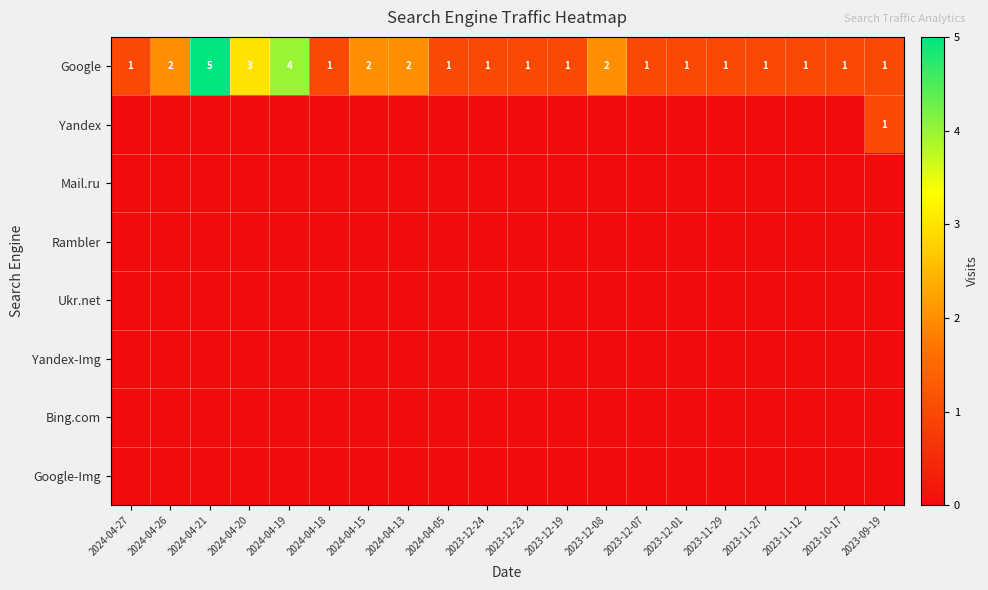

What is the difference between the second highest and second lowest values in the Google series?

3